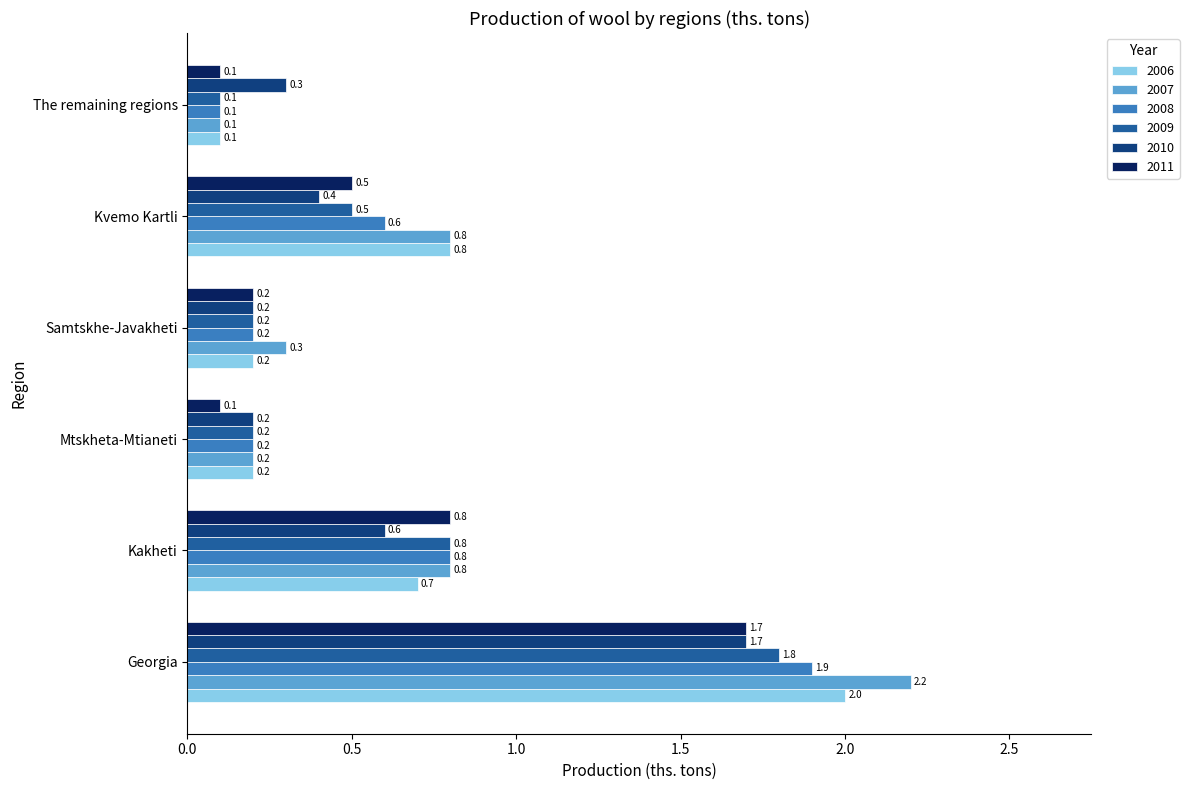

How many distinct data groups are displayed?

6